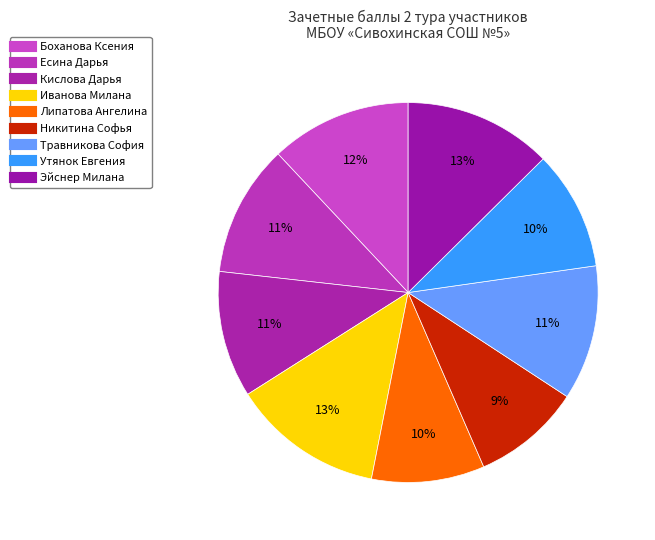

To the nearest percent, what is the difference between the largest and smallest slice percentages?

4%